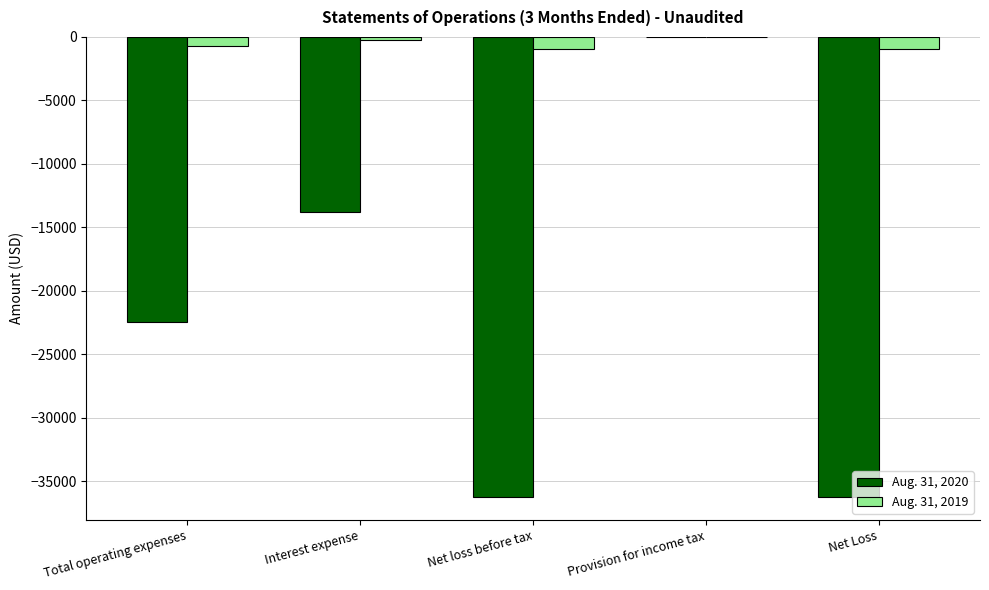

At which label does Aug. 31, 2020 reach its peak?

Provision for income tax